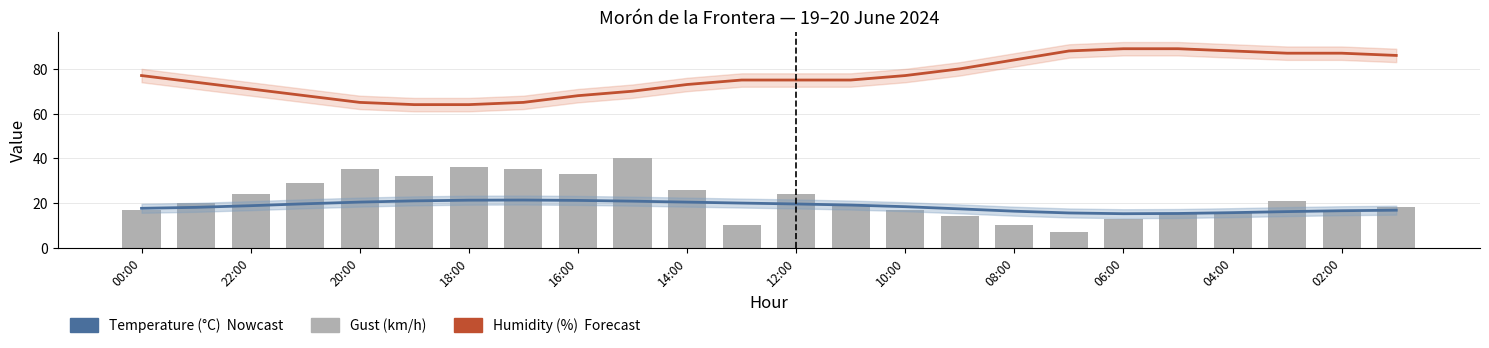

What is the value of the Gust (km/h) bar at the 9th from the left?

33.0